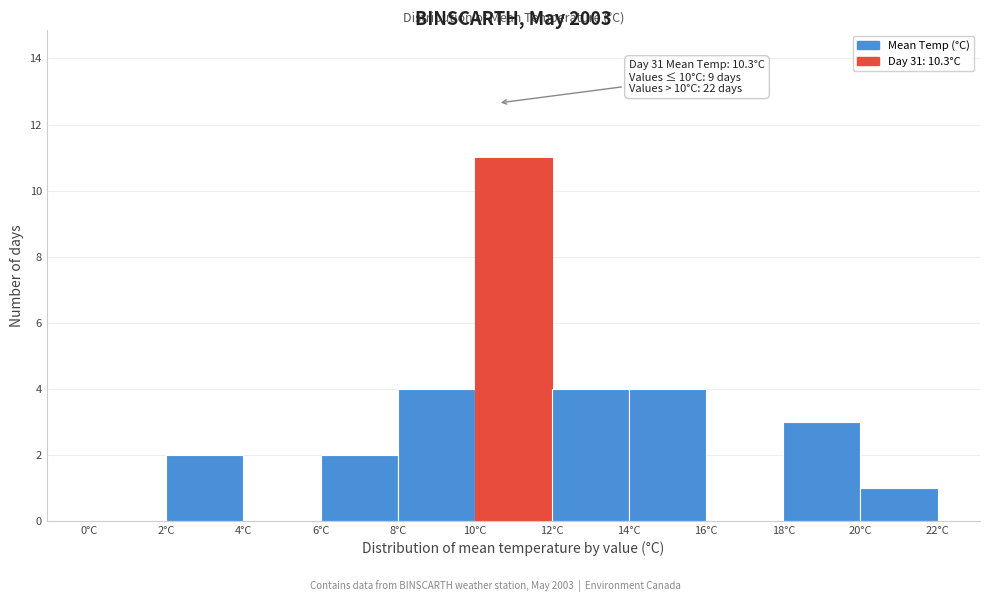

Over which range of the x-axis is the bar tallest?

10 to 12